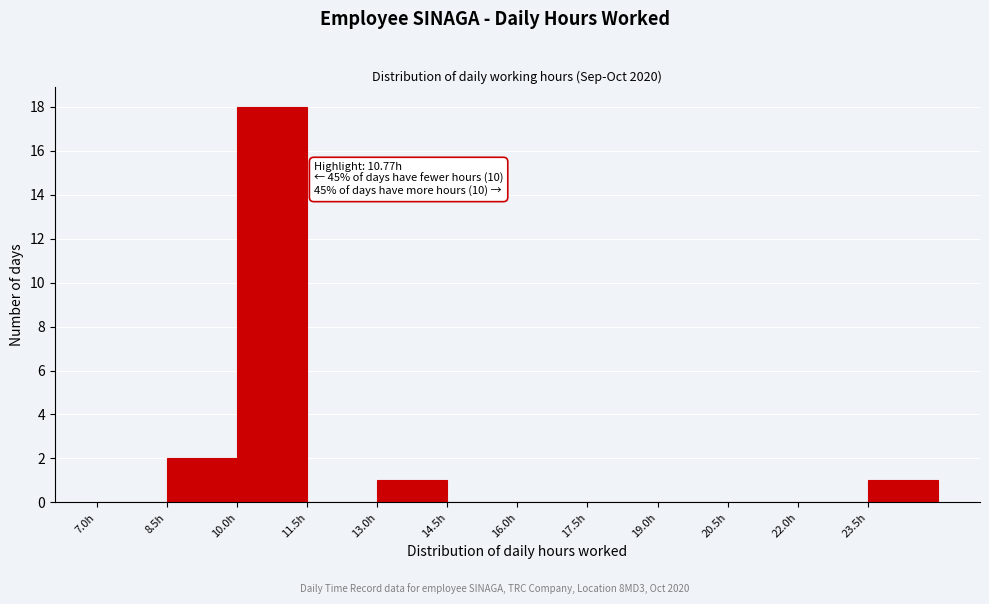

Which range on the x-axis has the tallest bar?

10.0 to 11.5